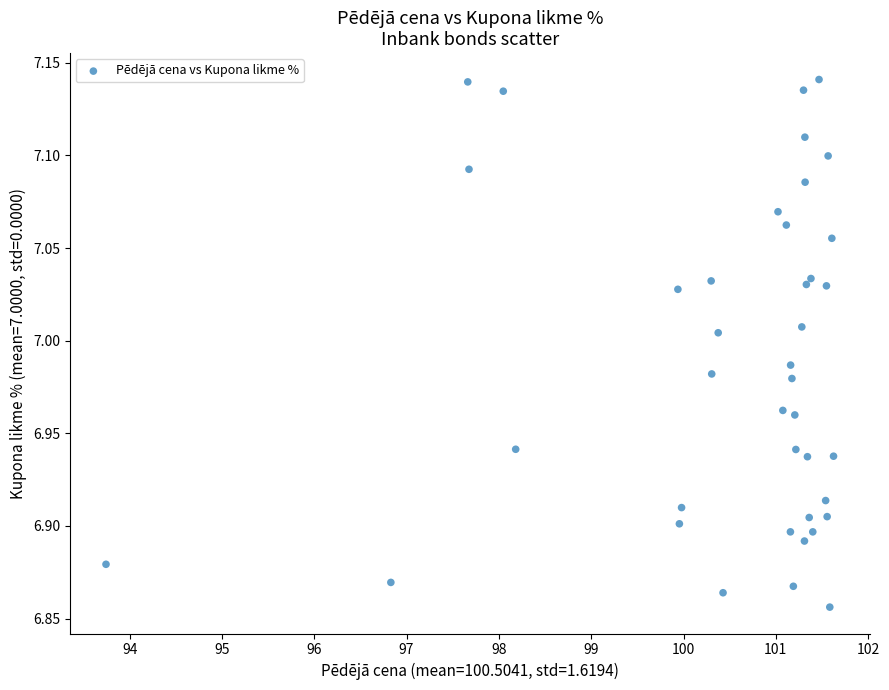

What is the range of X values (max minus min)?

7.9